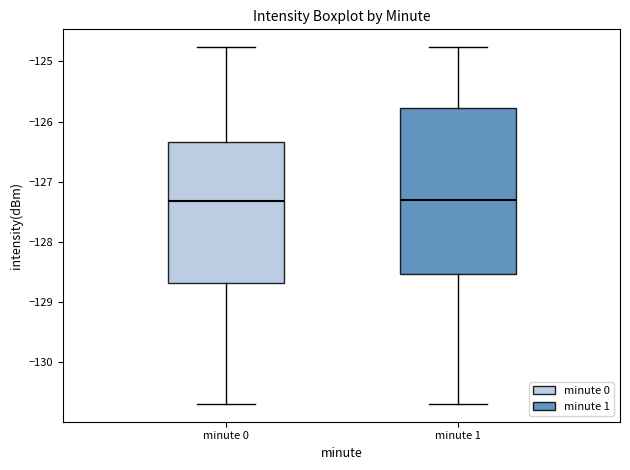

Which box is the tallest, from its lower edge to its upper edge?

minute 1